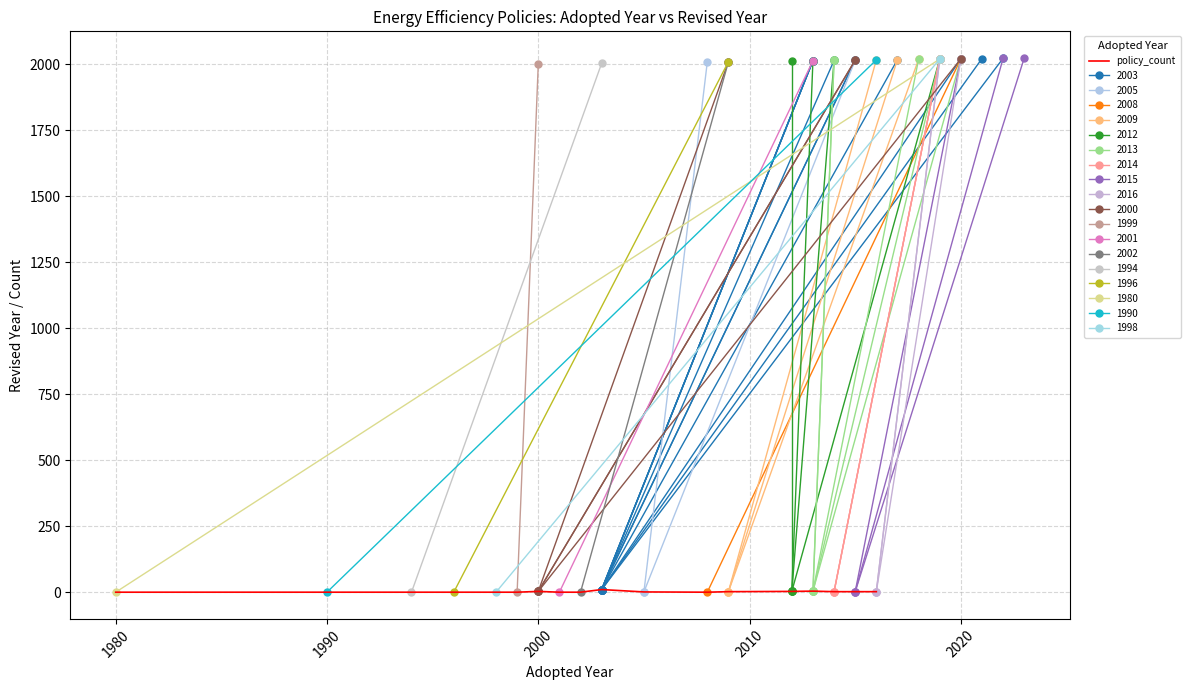

Is this an area chart (filled region under the line)?

No